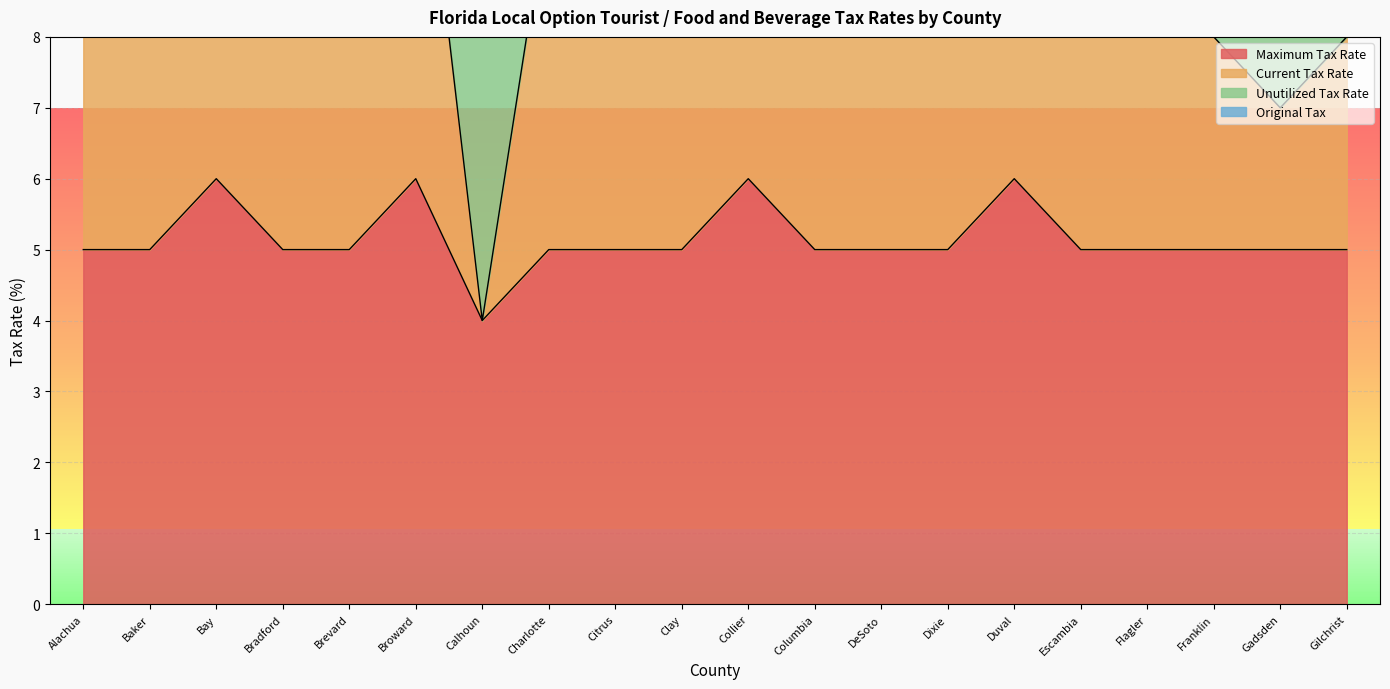

What position from the right is Collier?

10